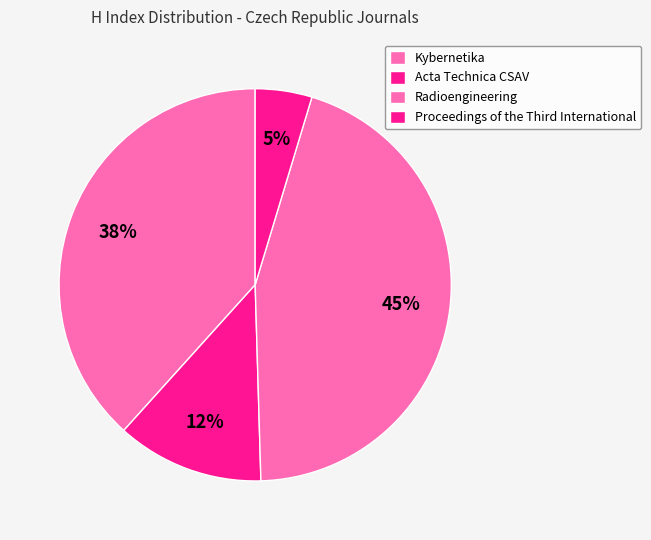

Is Radioengineering the majority of the pie?

No